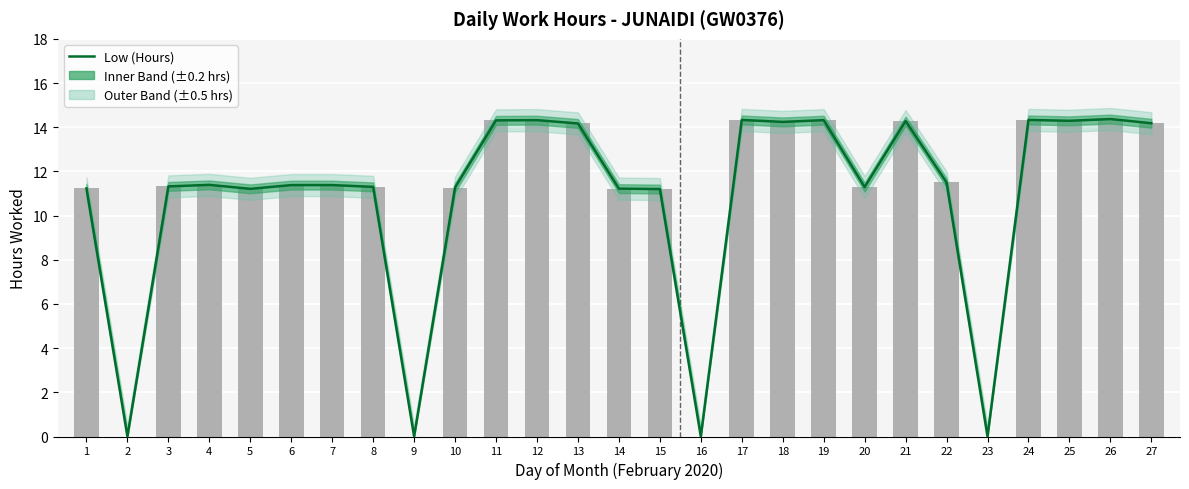

The chart shows a value of 11.2 at 14. True or false?

True